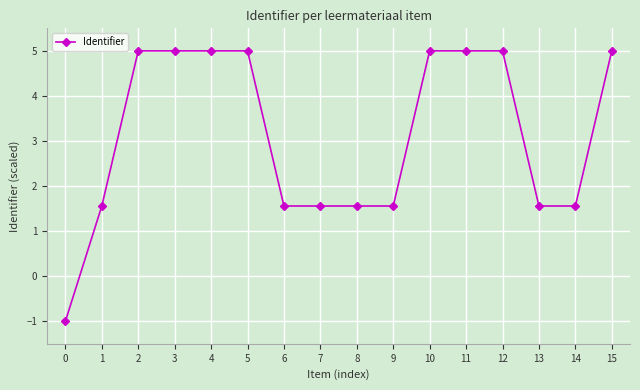

Is it true that the value at 12 is 2.1?

False